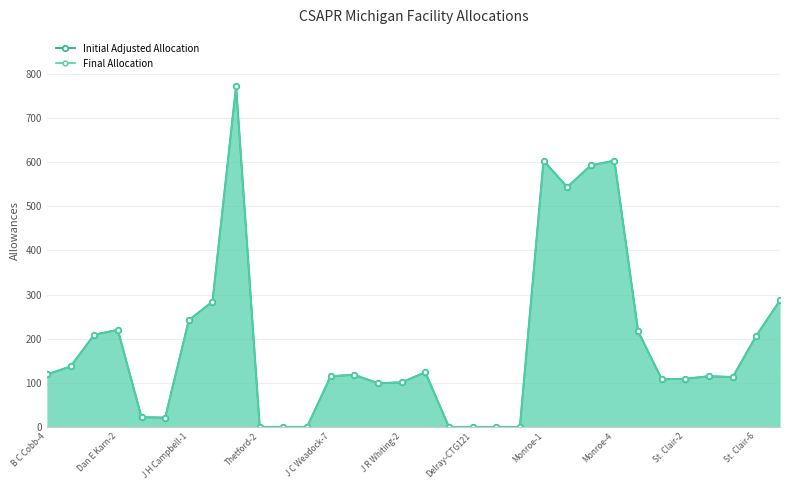

What is the greatest value displayed?

773